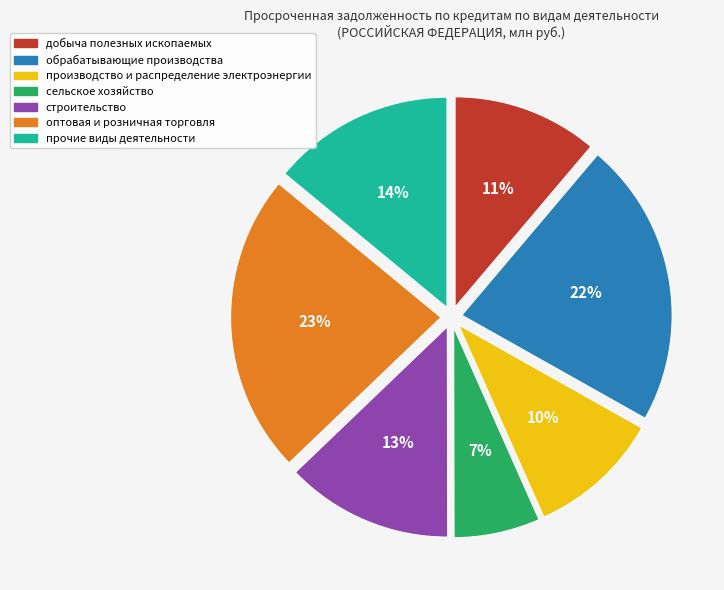

To the nearest percent, what portion does производство и распределение электроэнергии represent?

10%